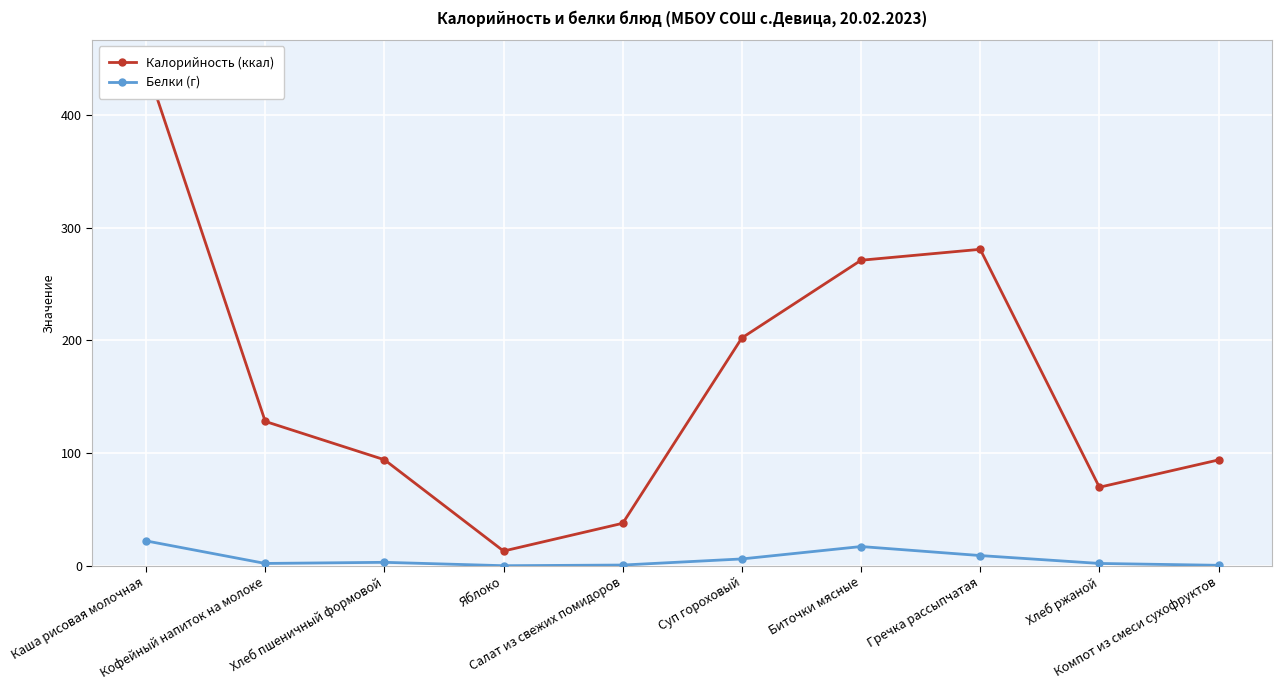

Which has a higher value, Кофейный напиток на молоке or Салат из свежих помидоров?

Кофейный напиток на молоке